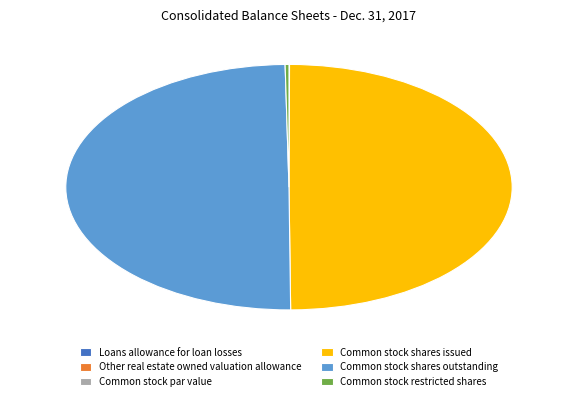

Is it true that Common stock shares outstanding is 50% of the pie?

True